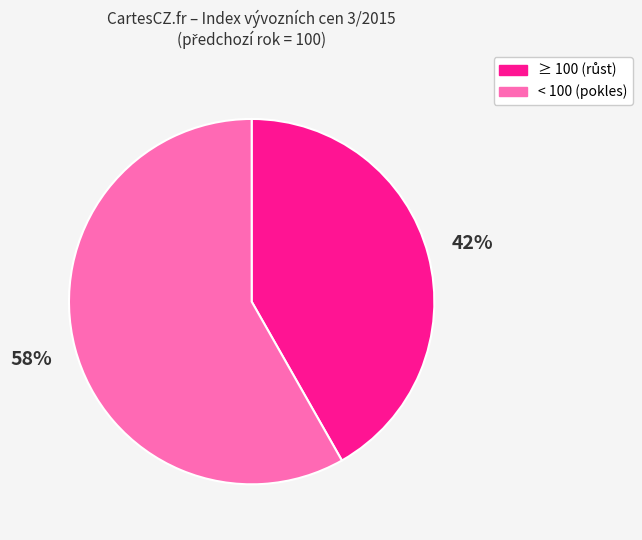

Is there any slice that represents more than half of the pie?

Yes